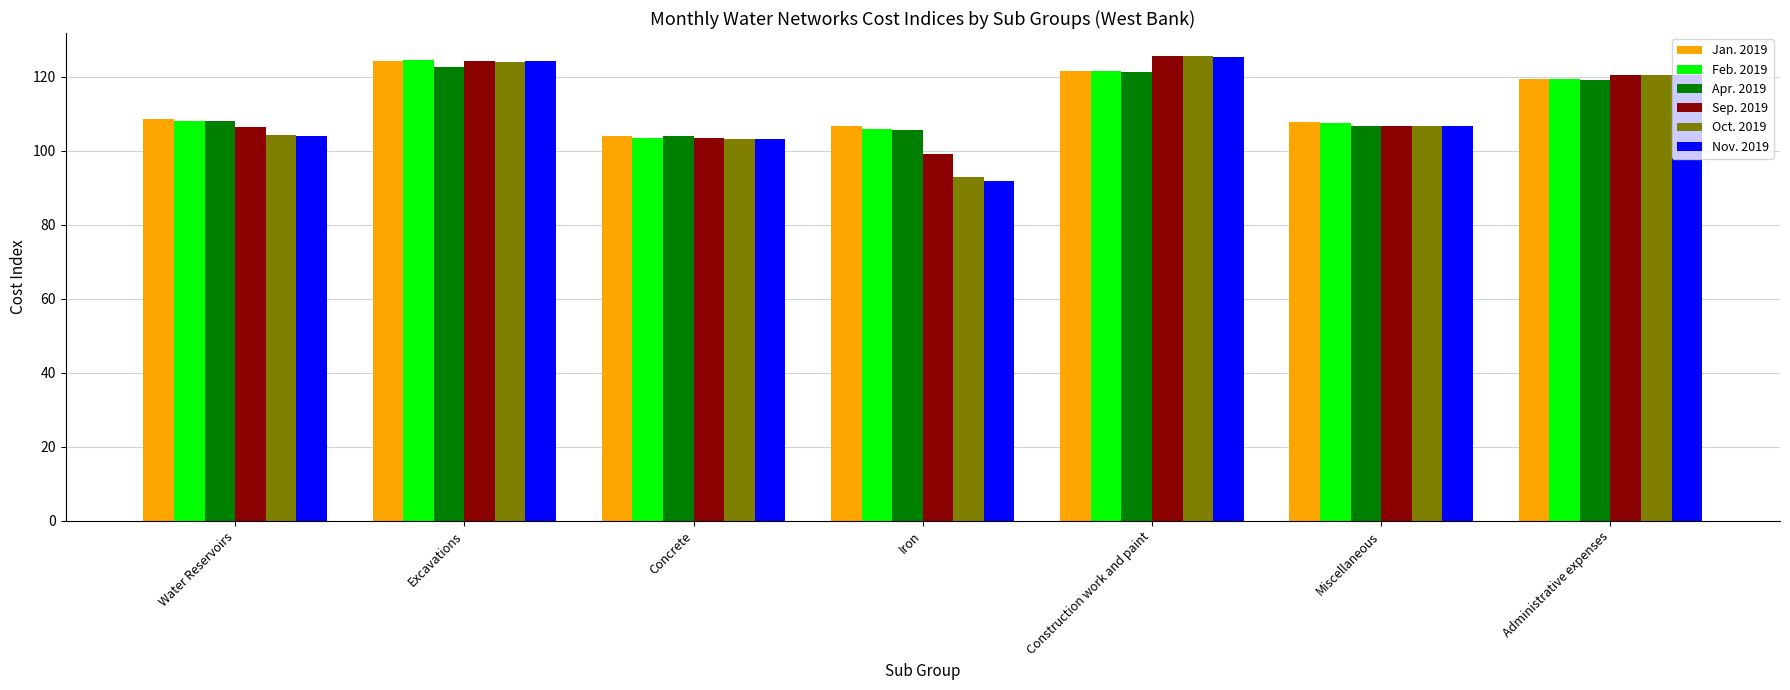

Which series has the widest spread of values?

Nov. 2019